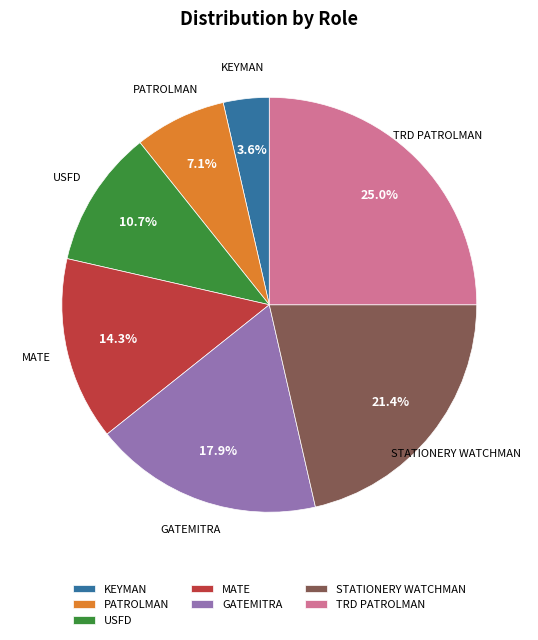

Combined, what portion of the pie is TRD PATROLMAN and MATE?

39.3%